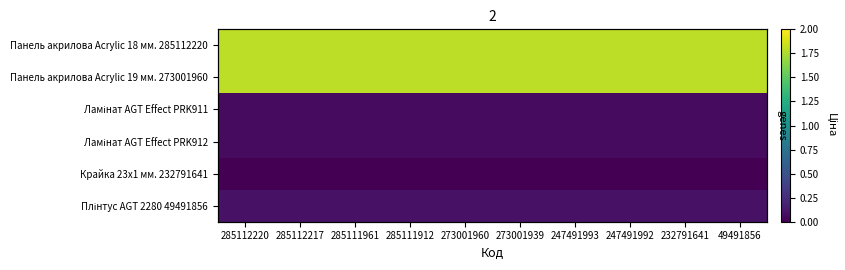

Where is Крайка 23x1 мм. 232791641 nearest to the value 0?

285112220